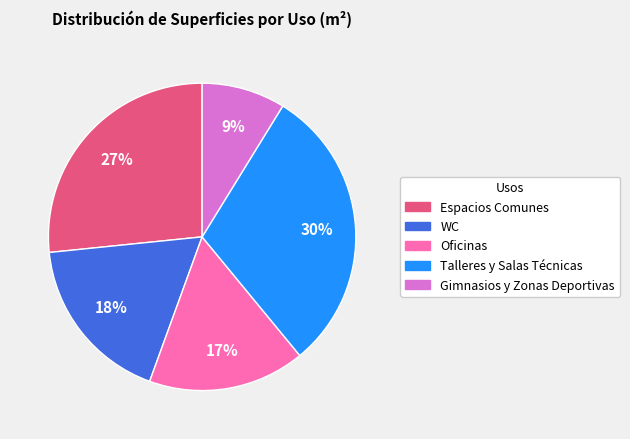

What is the largest slice in the pie chart?

Talleres y Salas Técnicas